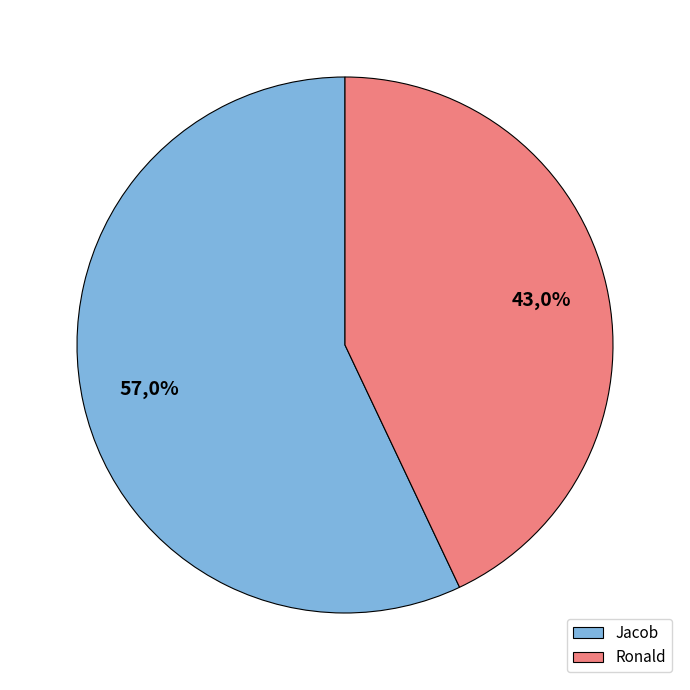

How many slices are in this pie chart?

2